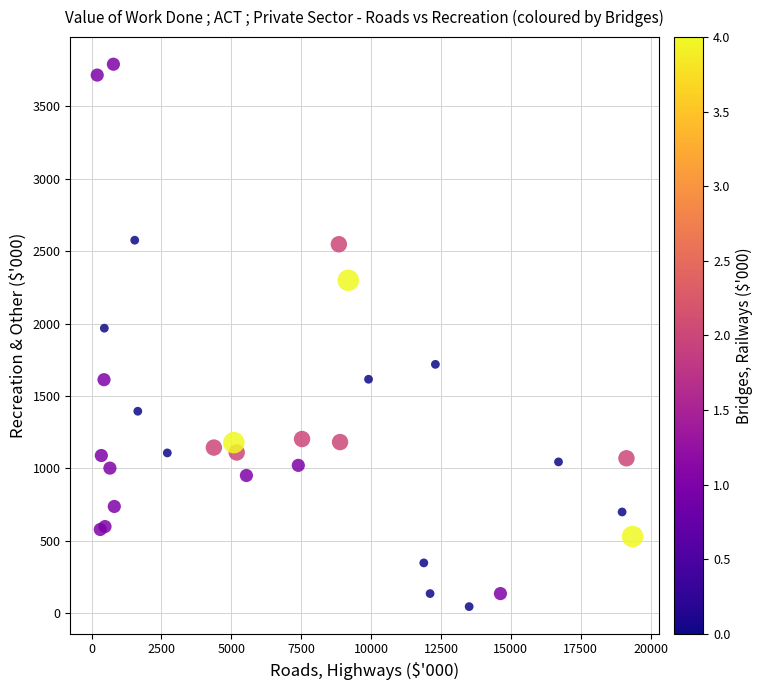

What Y value in the scatter plot is closest to 1918?

1968